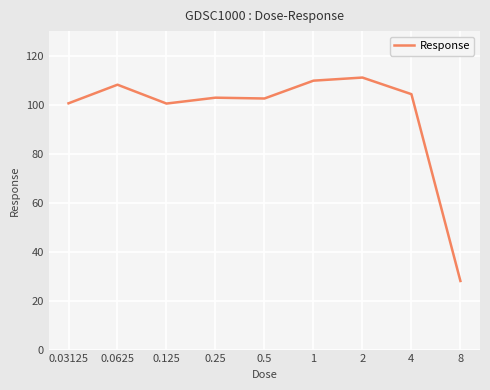

What is the greatest value displayed?

111.0